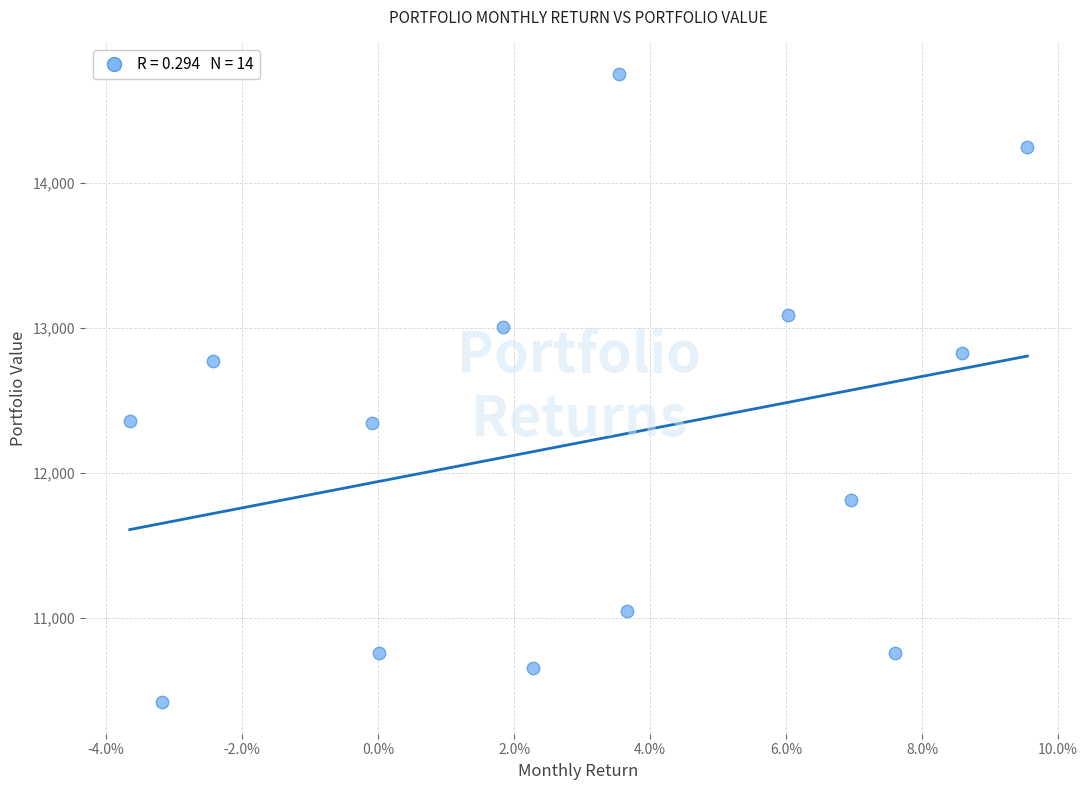

What is the range of Y values (max minus min)?

4335.6